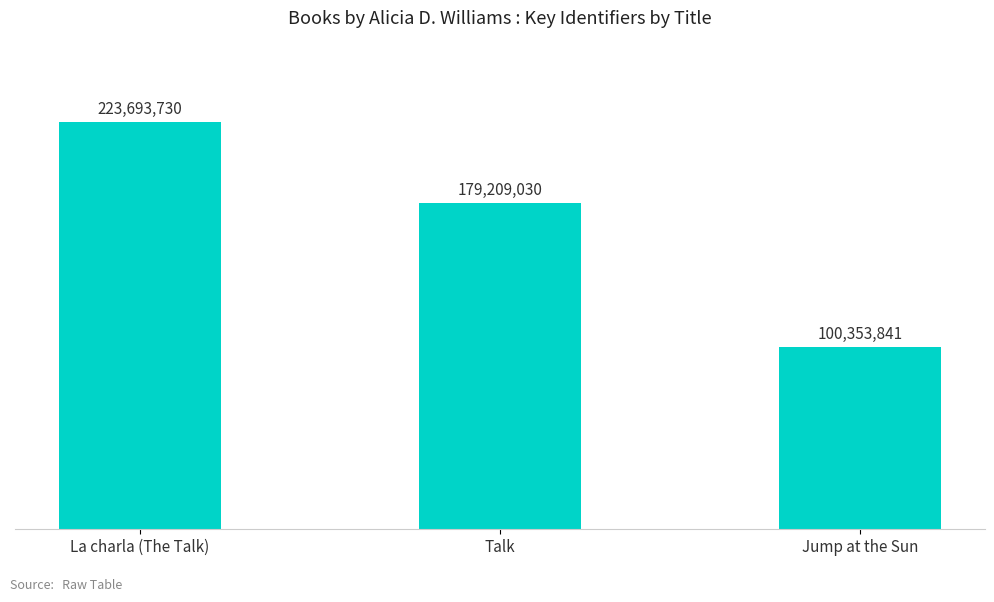

What is the ratio of the value at Talk to the value at Jump at the Sun?

1.8